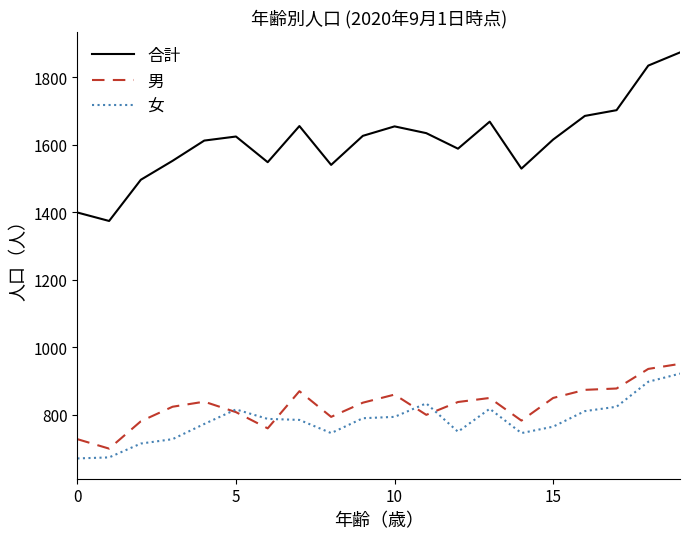

What are all the series names shown in the legend?

合計, 男, 女